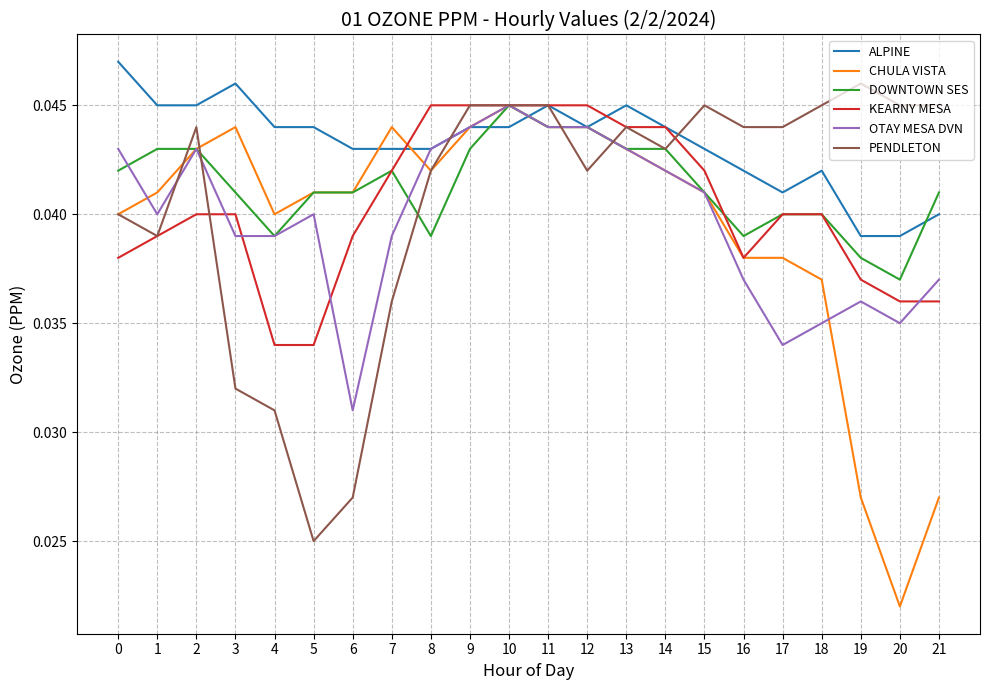

Count the PENDLETON values in the range 0 to 1.

22